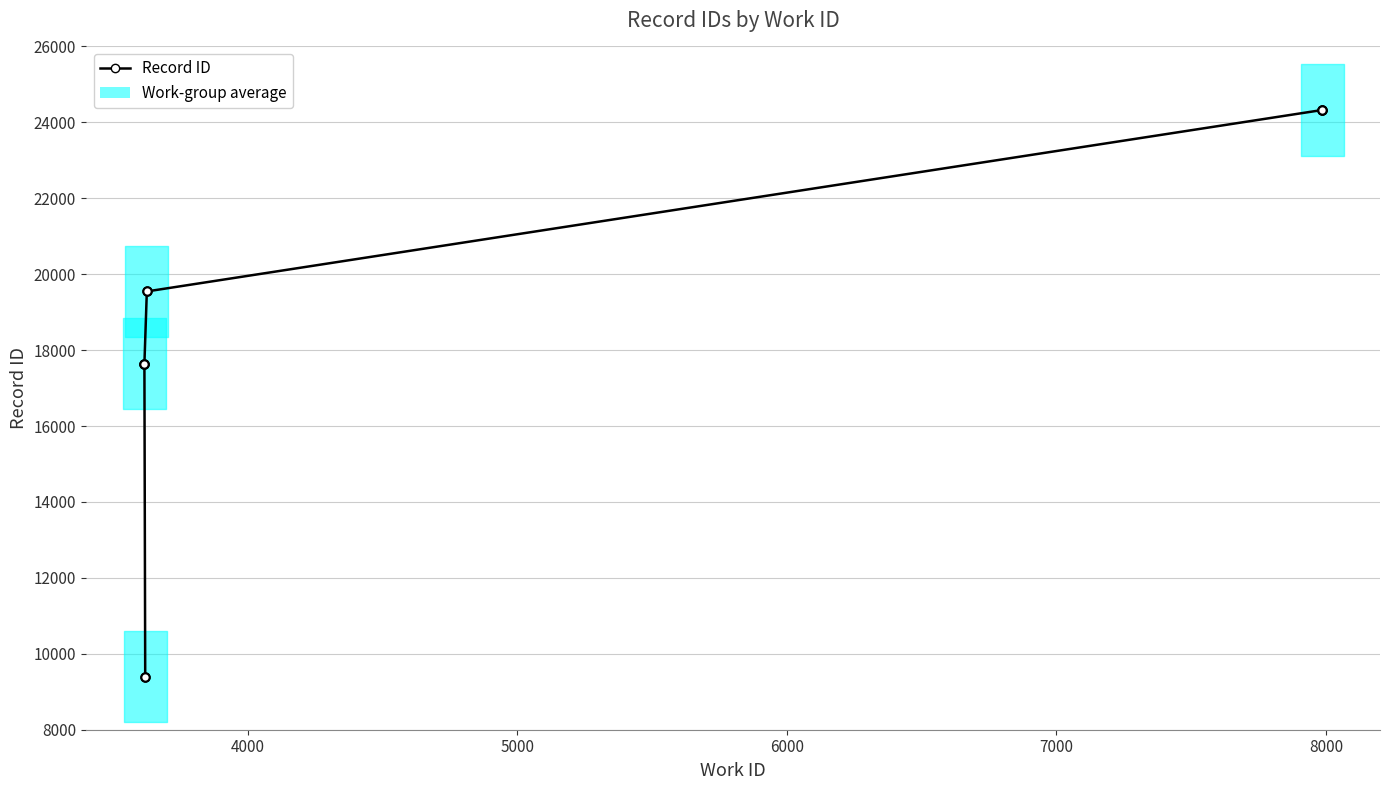

What is the maximum value shown in the chart?

24328